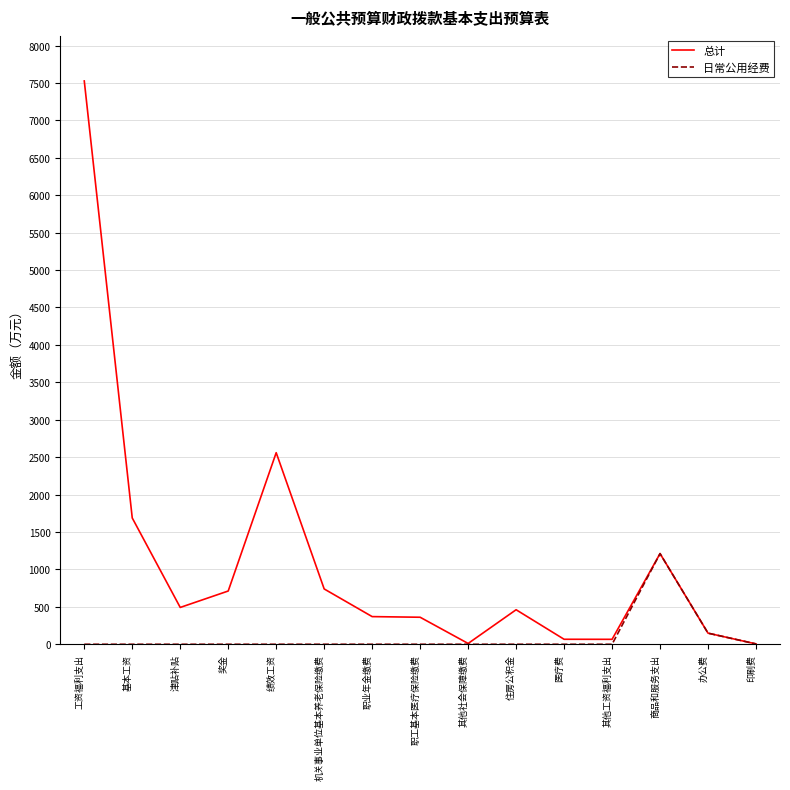

What are all the series names shown in the legend?

总计, 日常公用经费